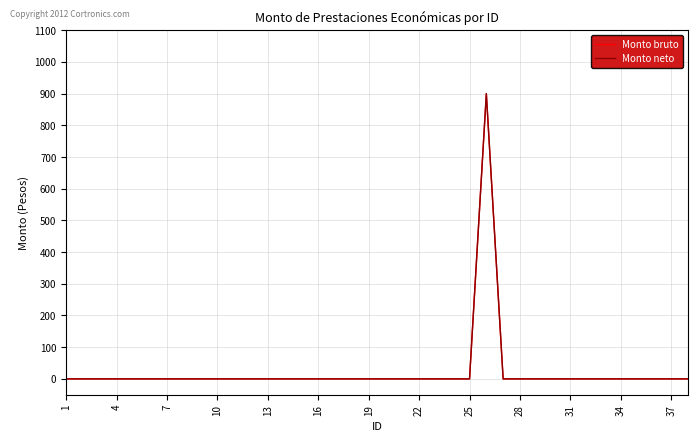

Does the chart have visible grid lines?

Yes